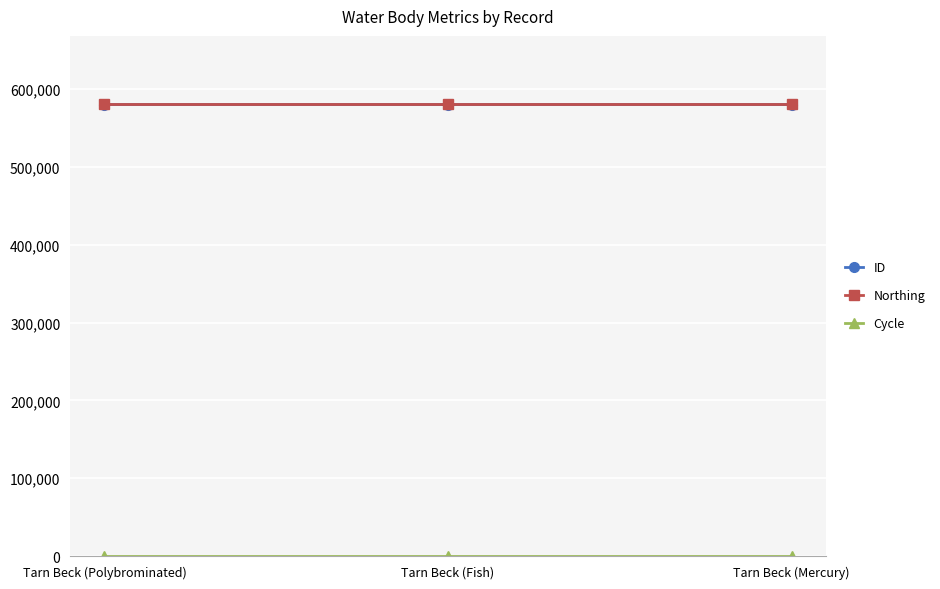

True or false: Northing has a value of 581161 at Tarn Beck (Polybrominated).

True